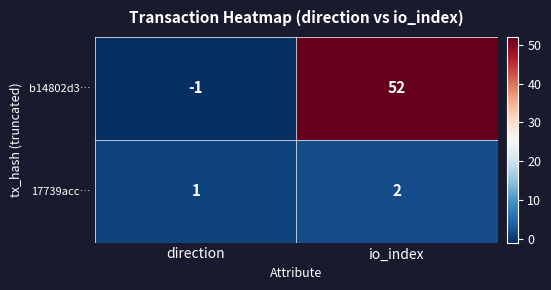

Which series has the widest spread of values?

b14802d3…